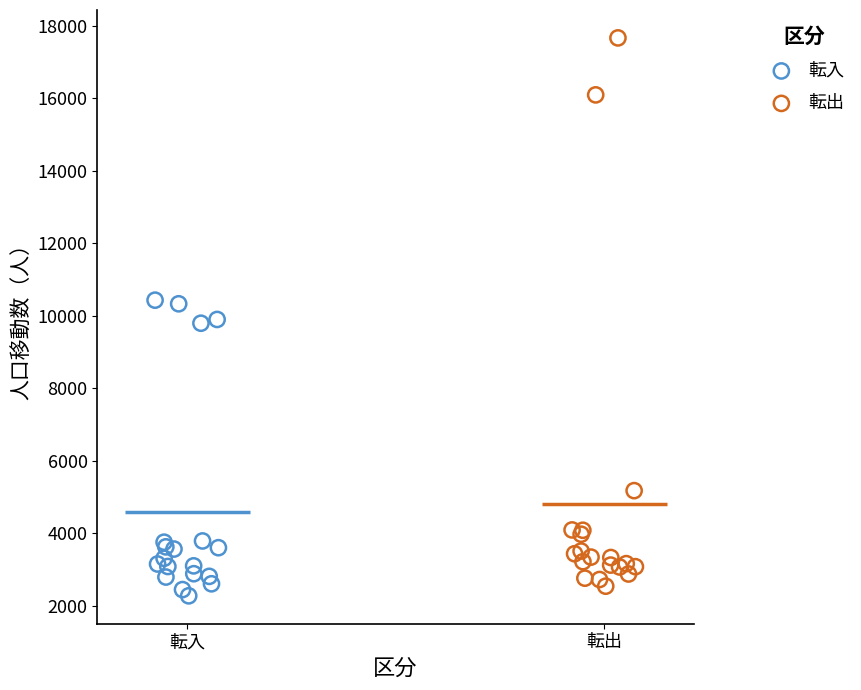

Which series contains the highest Y value?

転出